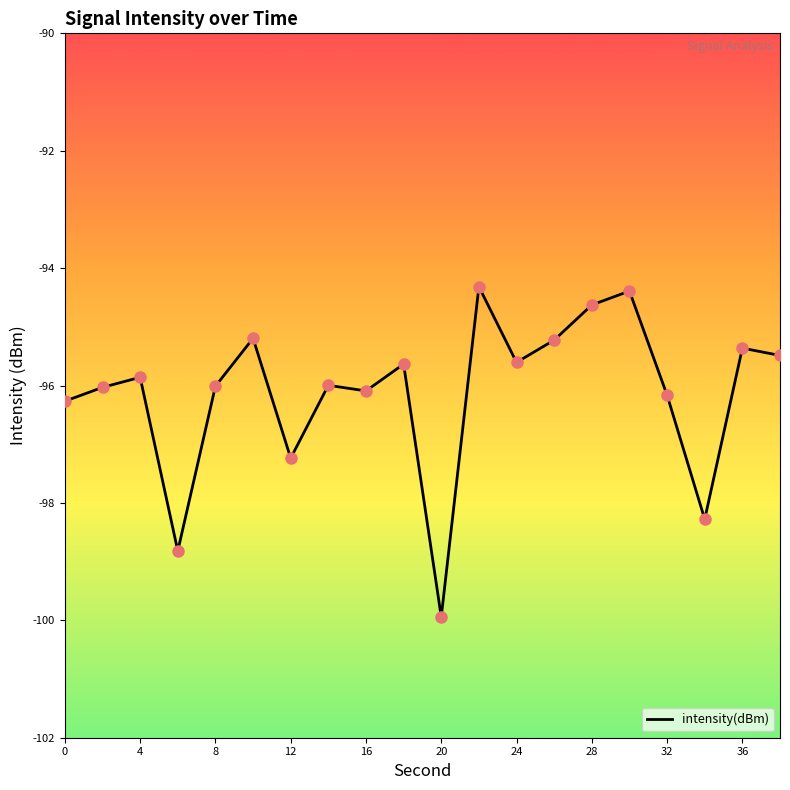

What is the difference between the maximum and minimum values?

5.6